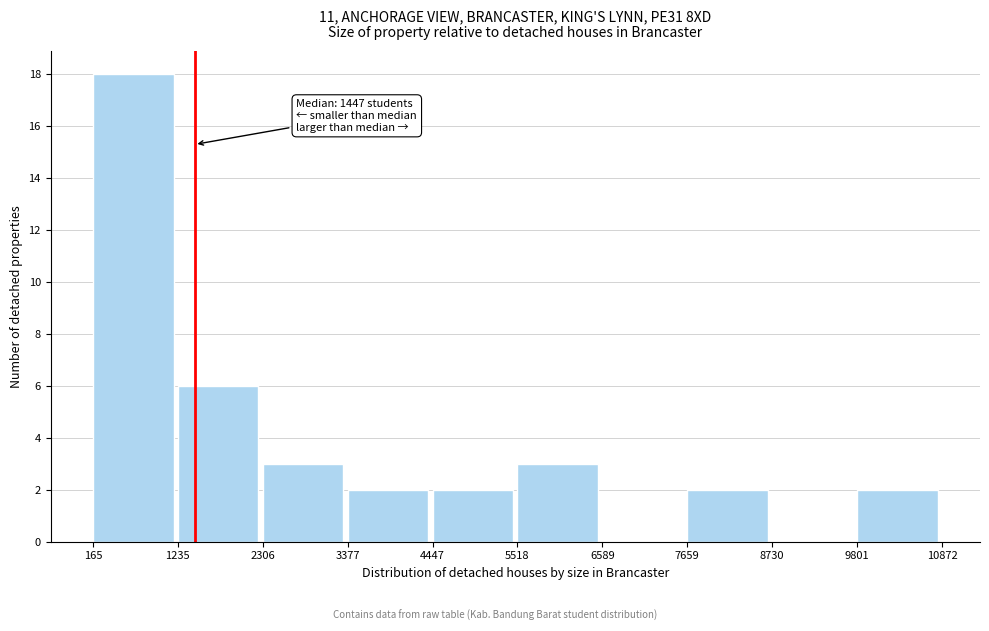

Over which range of the x-axis is the bar tallest?

165 to 1235